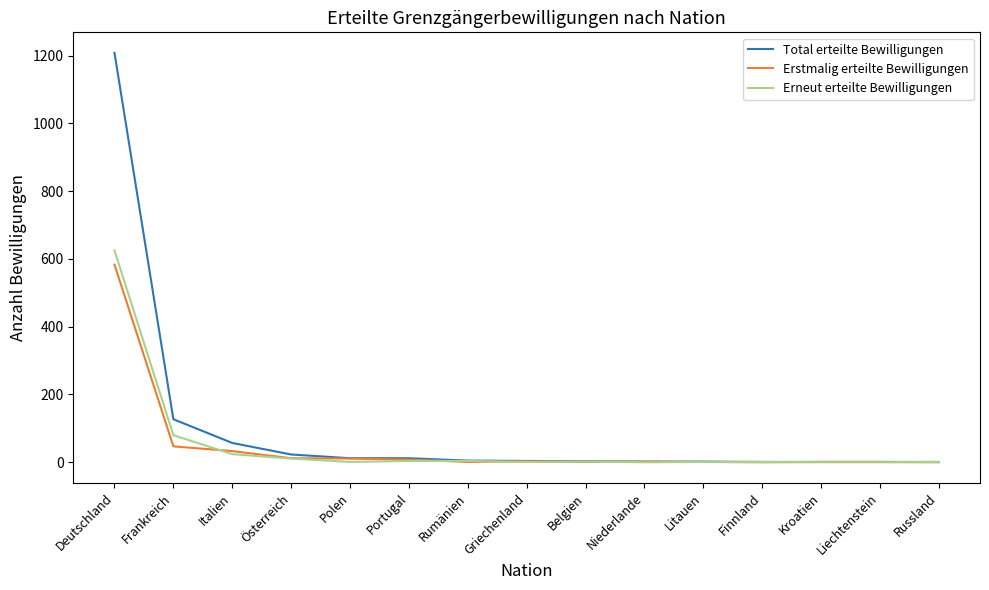

At which category is the sum across all series the highest?

Deutschland